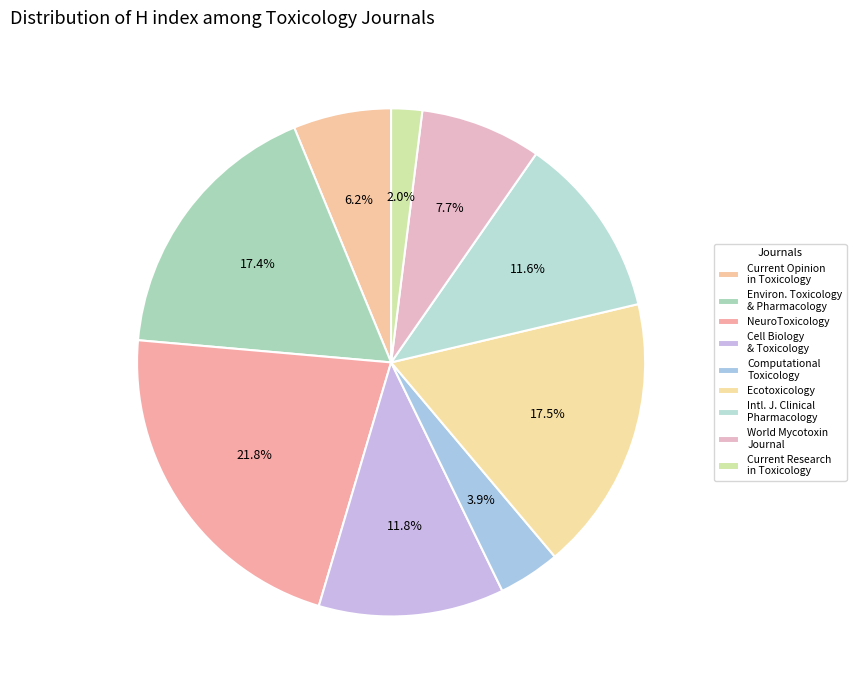

To the nearest percent, what is the combined percentage of Ecotoxicology and Current Opinion in Toxicology?

24%